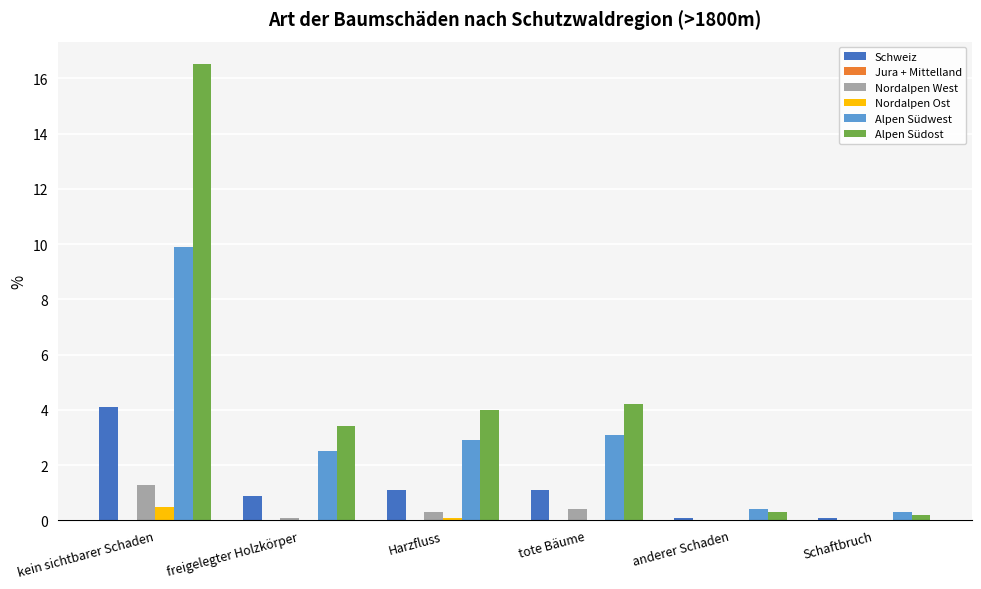

The Alpen Südwest series shows 2.5 at freigelegter Holzkörper. True or false?

True